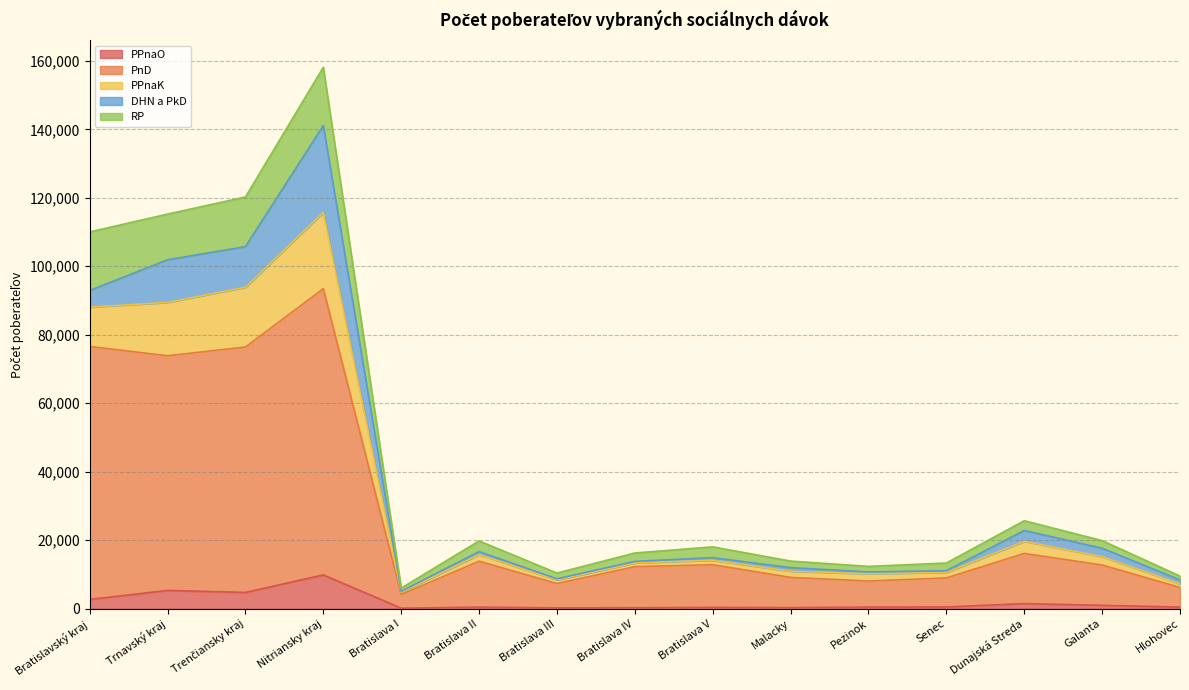

True or false: PPnaK and RP intersect in this chart.

False